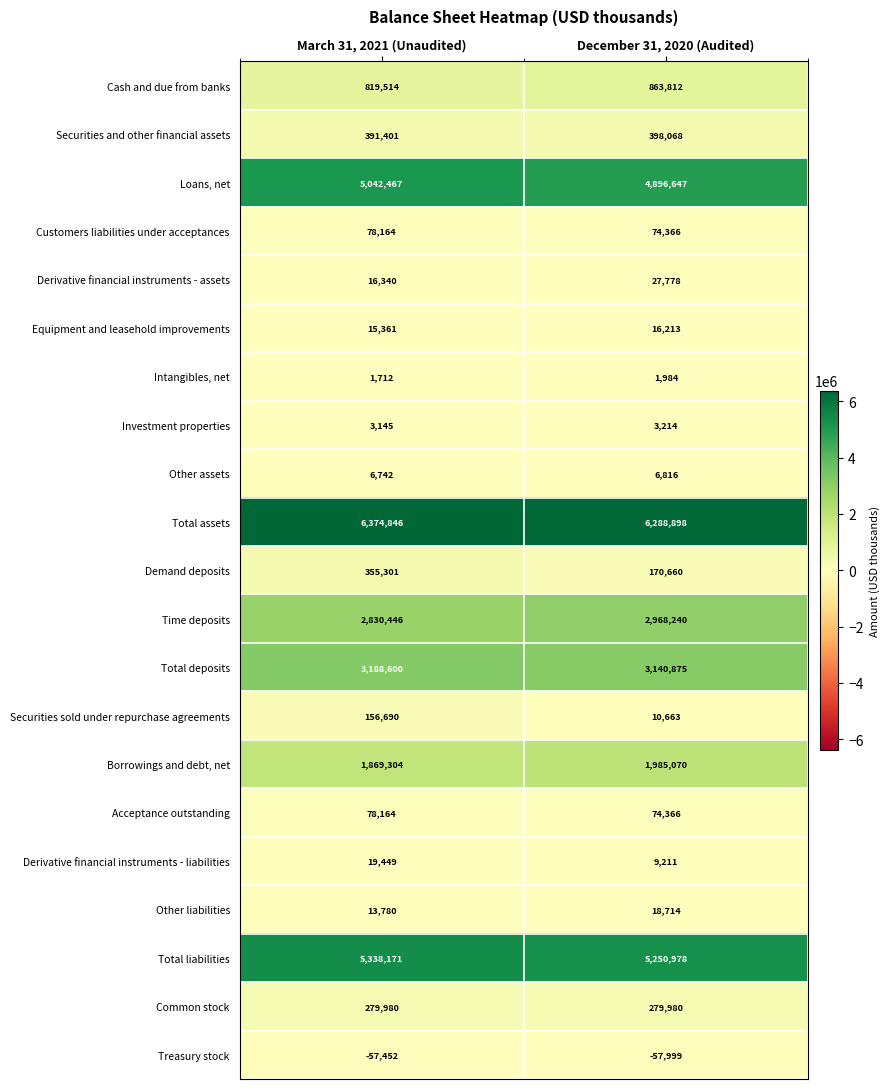

What is the smallest value displayed?

-57999